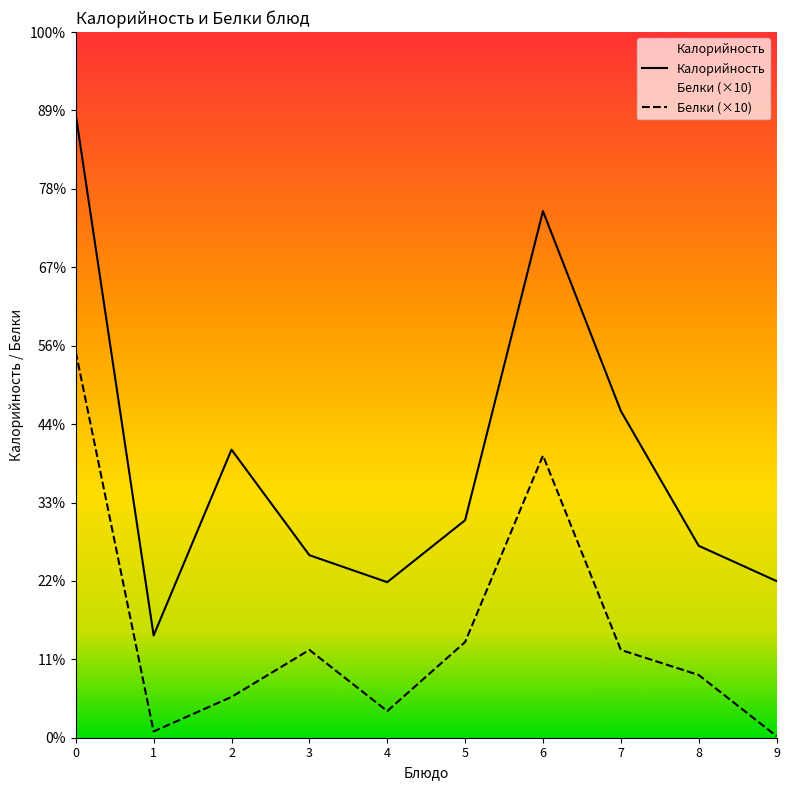

Does the chart display data point markers on the line(s)?

No